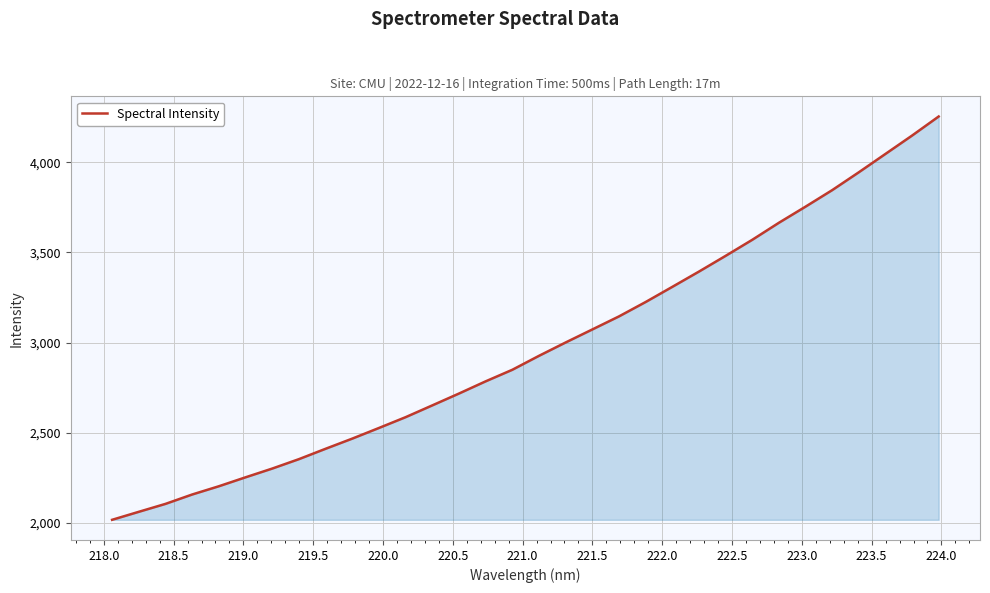

What is the sum of all values?

95226.4